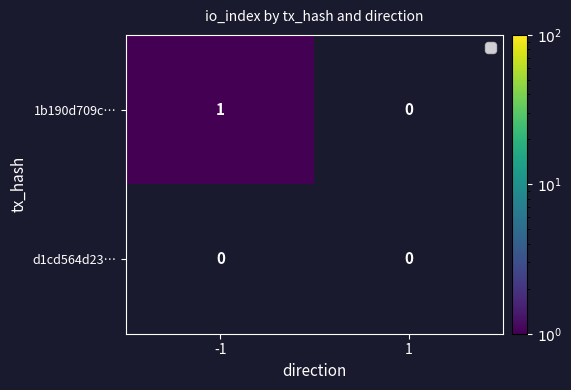

Reading left to right, list all the values displayed in this chart.

1b190d709c…: -1=1	1=0
d1cd564d23…: -1=0	1=0